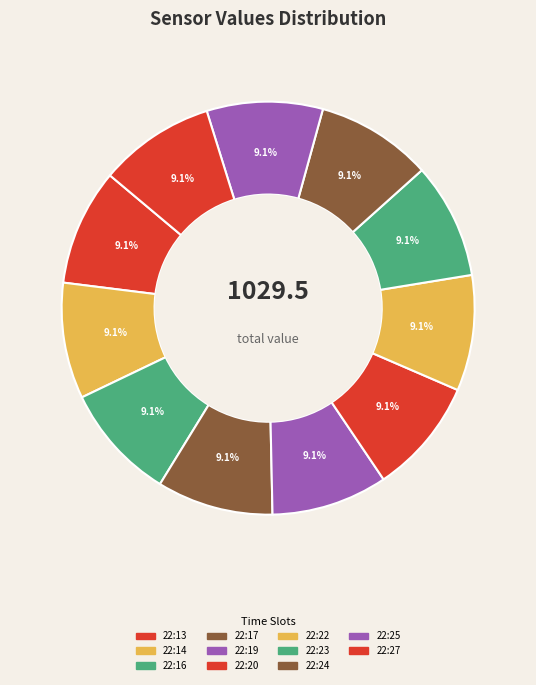

True or false: 22:27 accounts for 1% of the total.

False